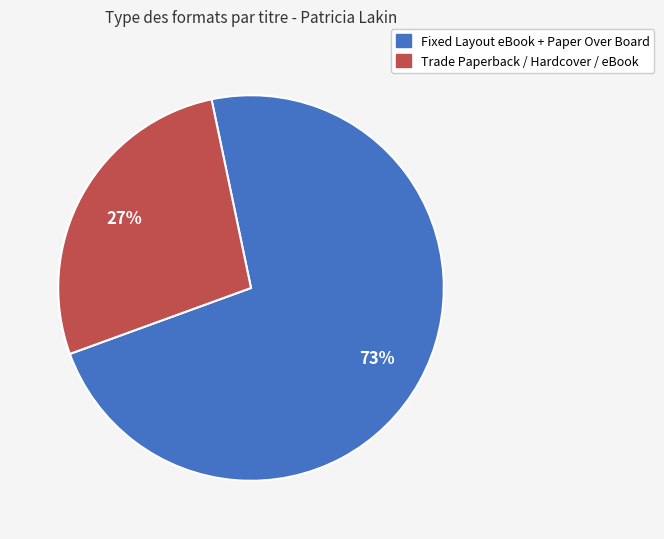

How many slices are in this pie chart?

2